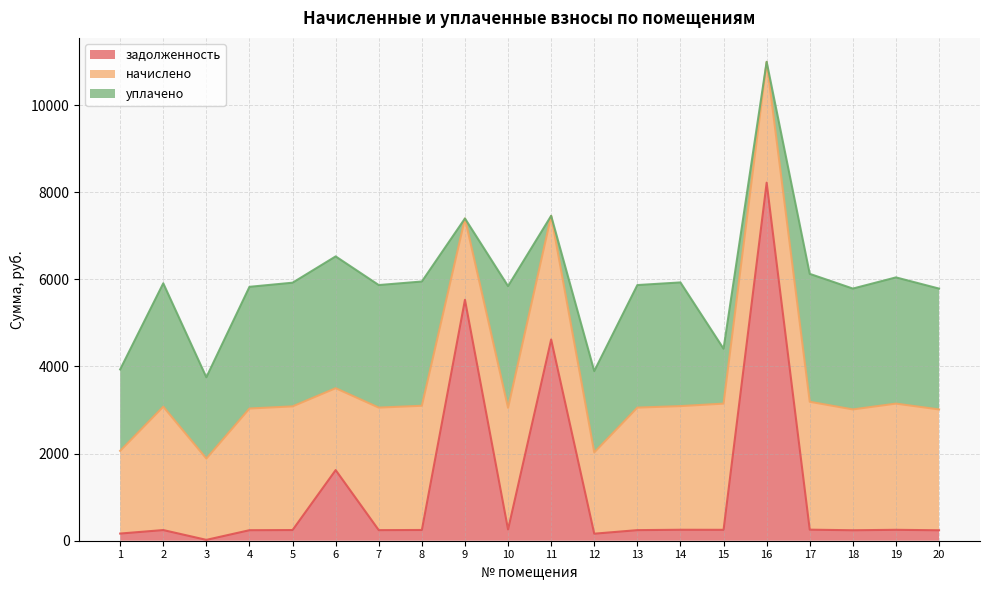

Which series changed the most between 4 and 18?

начислено